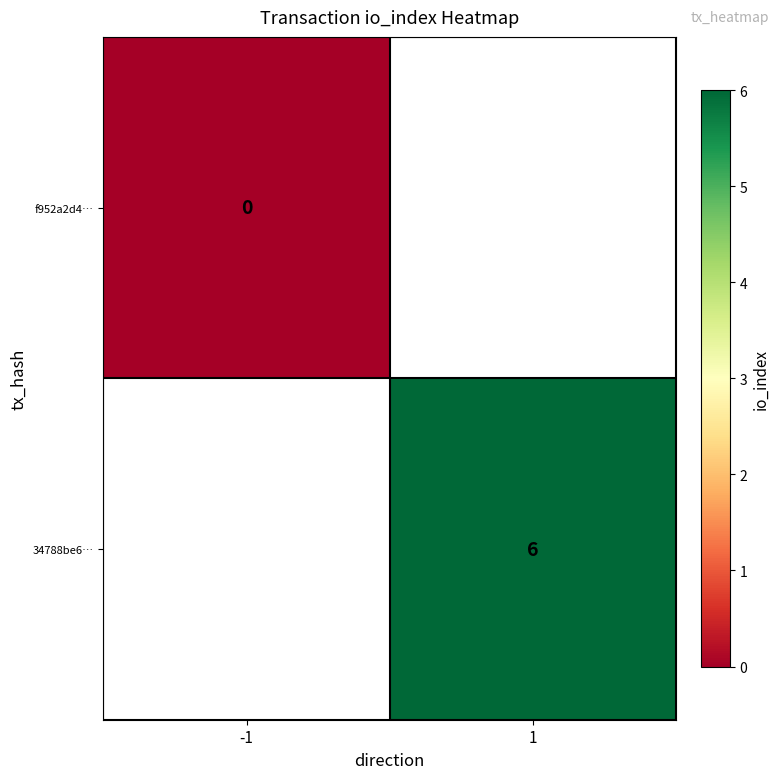

True or false: 34788be6… has a value of 6 at 1.

True